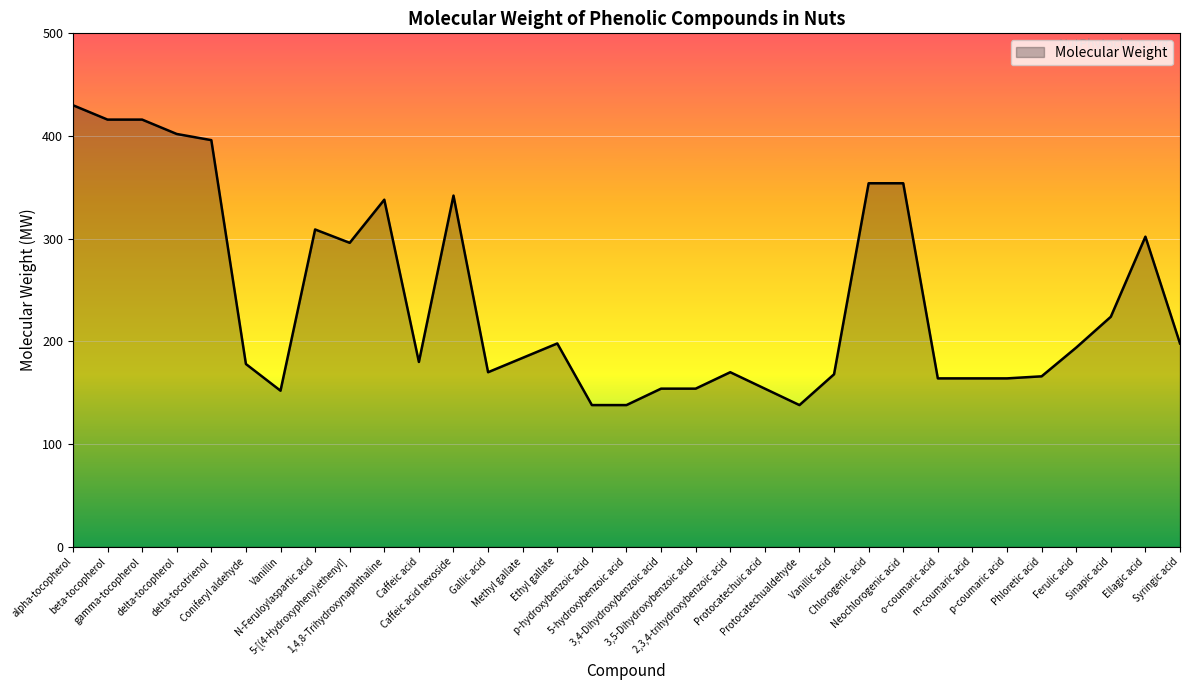

What is the minimum value shown in the chart?

138